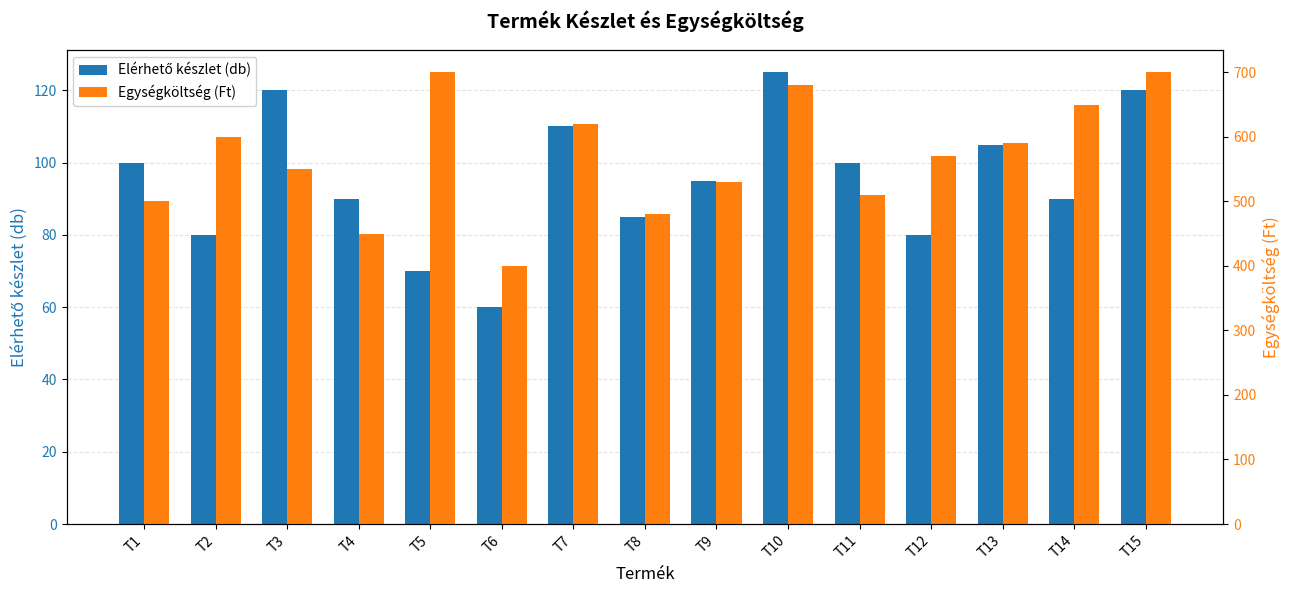

What is the difference between the Egységköltség (Ft) values at T1 and T11?

10